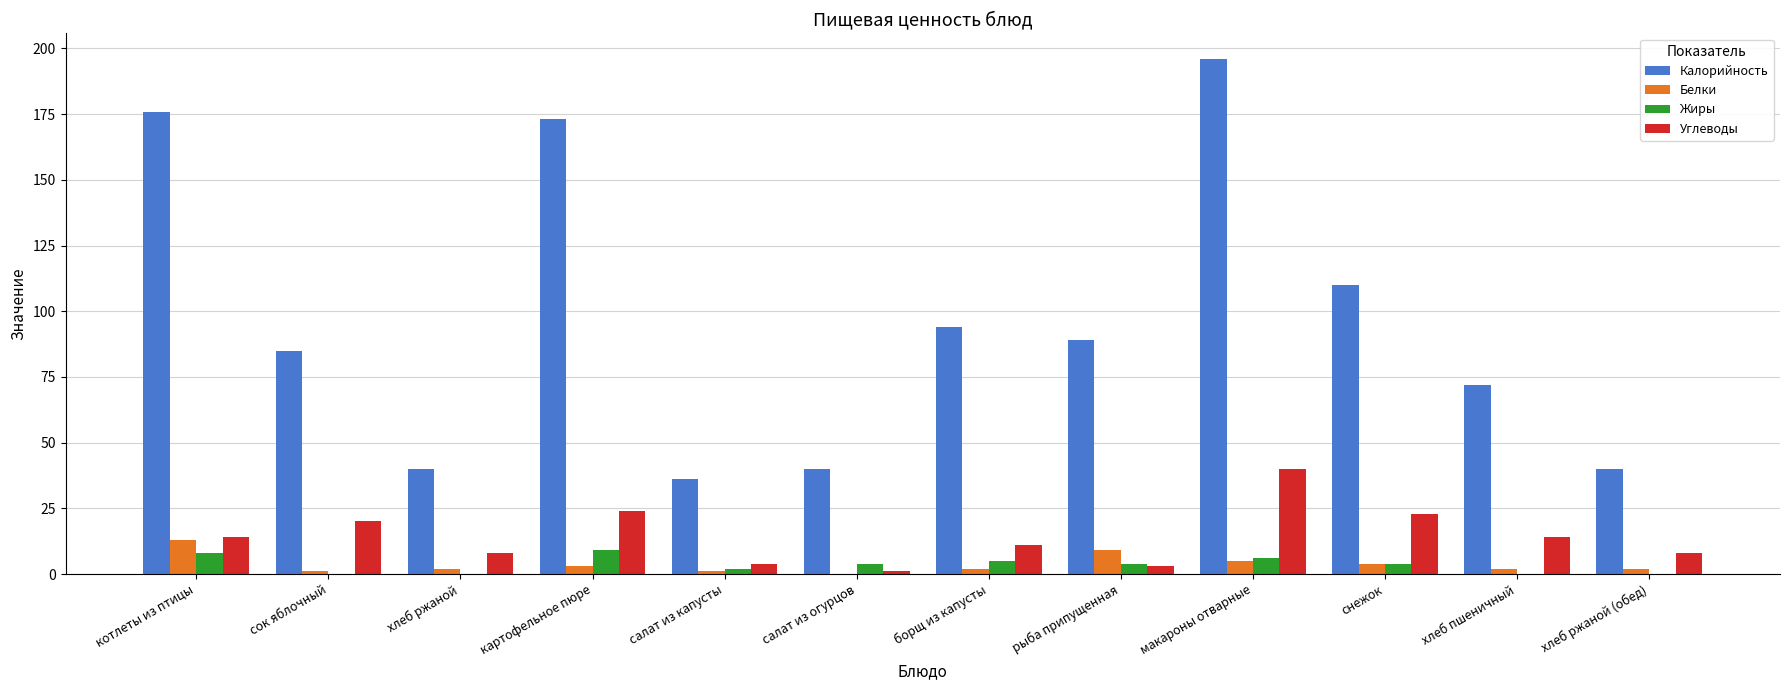

Where is Калорийность nearest to the value 116?

снежок